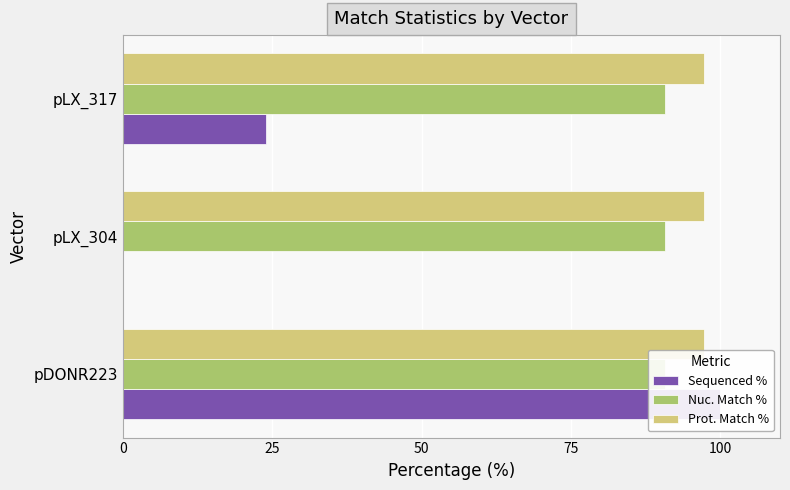

Count the number of data series in this chart.

3